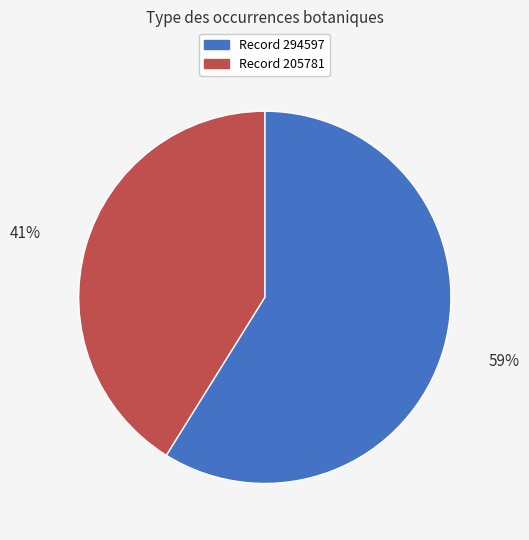

Rank the categories by value from highest to lowest.

Record 294597, Record 205781